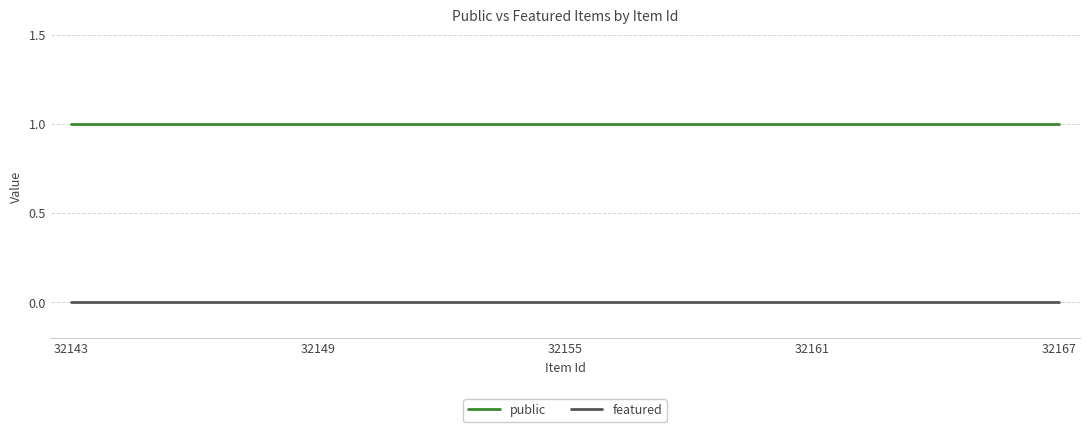

Reading left to right, what are all the values shown in this chart?

public: 1	1	1	1	1	1	1	1	1	1	1	1	1	1	1	1	1	1	1	1	1	1	1	1	1
featured: 0	0	0	0	0	0	0	0	0	0	0	0	0	0	0	0	0	0	0	0	0	0	0	0	0